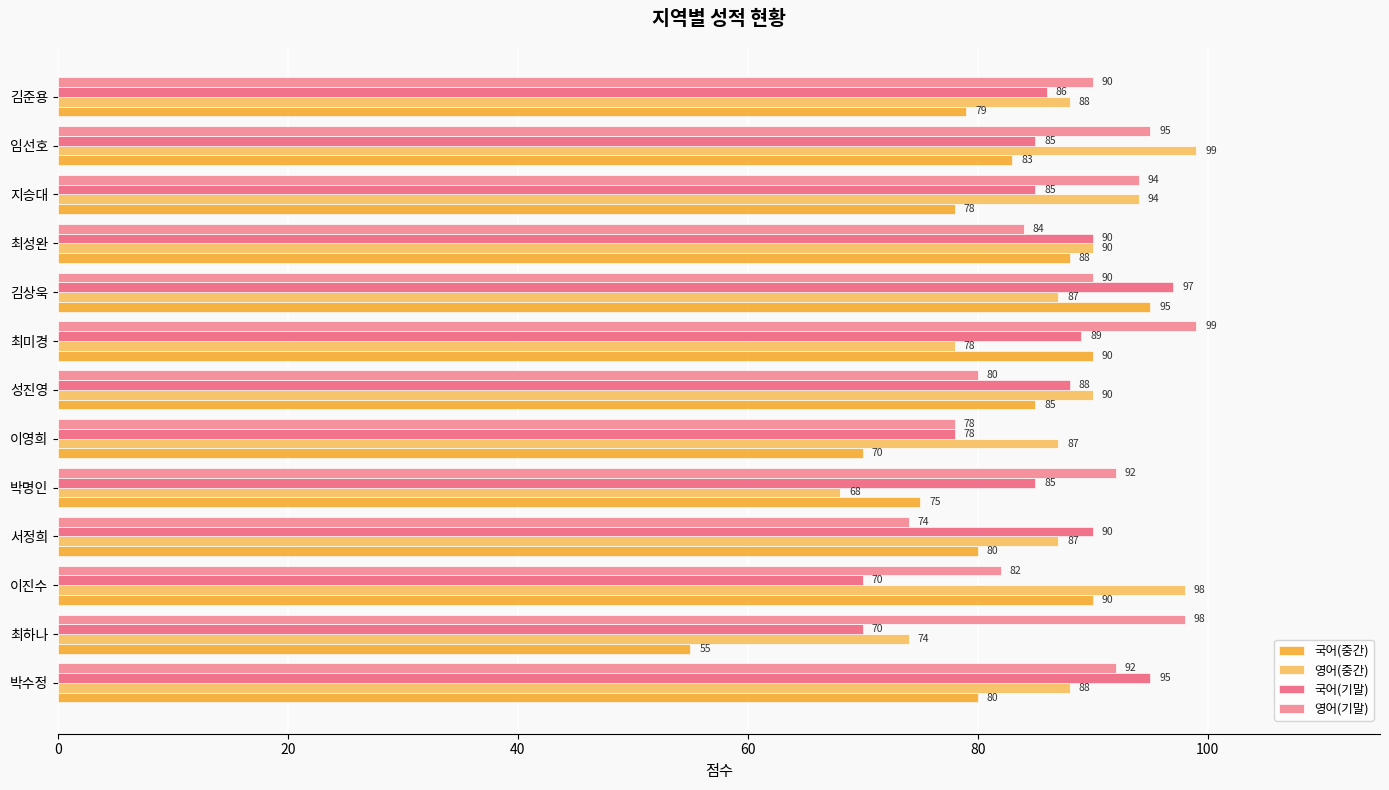

At which label does 영어(기말) reach its peak?

최미경